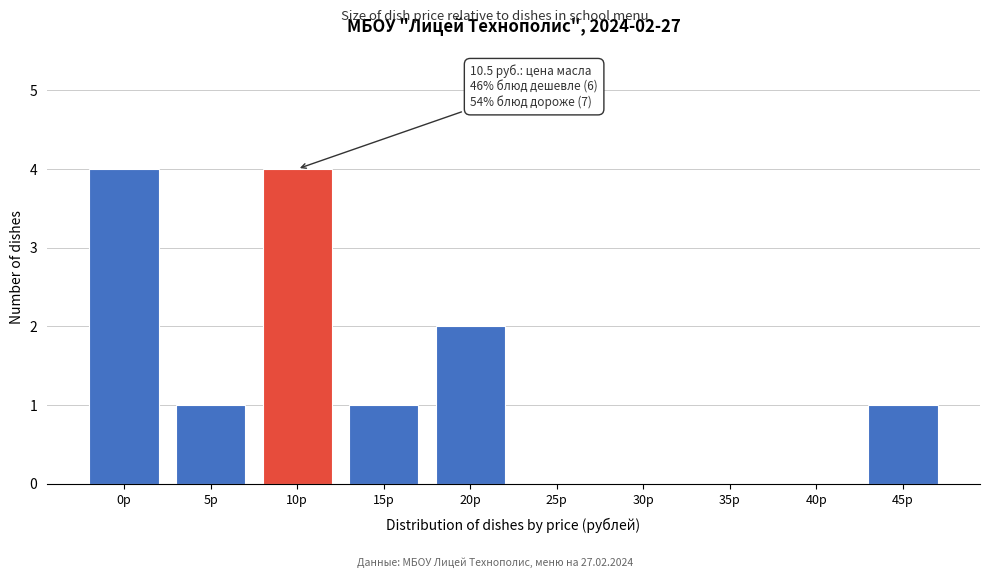

Reading left to right, what are all the values shown in this chart?

0р=4	5р=1	10р=4	15р=1	20р=2	25р=0	30р=0	35р=0	40р=0	45р=1